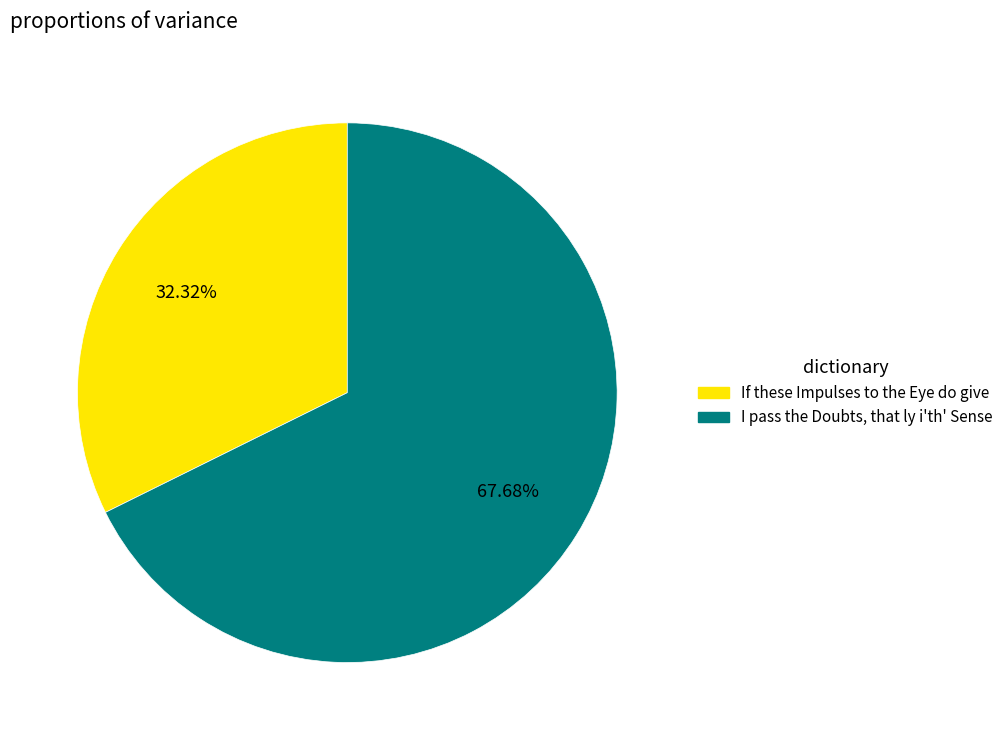

True or false: If these Impulses to the Eye do give accounts for 32% of the total.

True